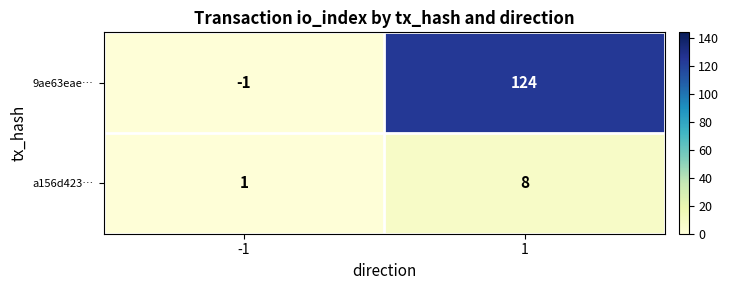

Rank the series by their maximum value, from highest to lowest.

9ae63eae…, a156d423…